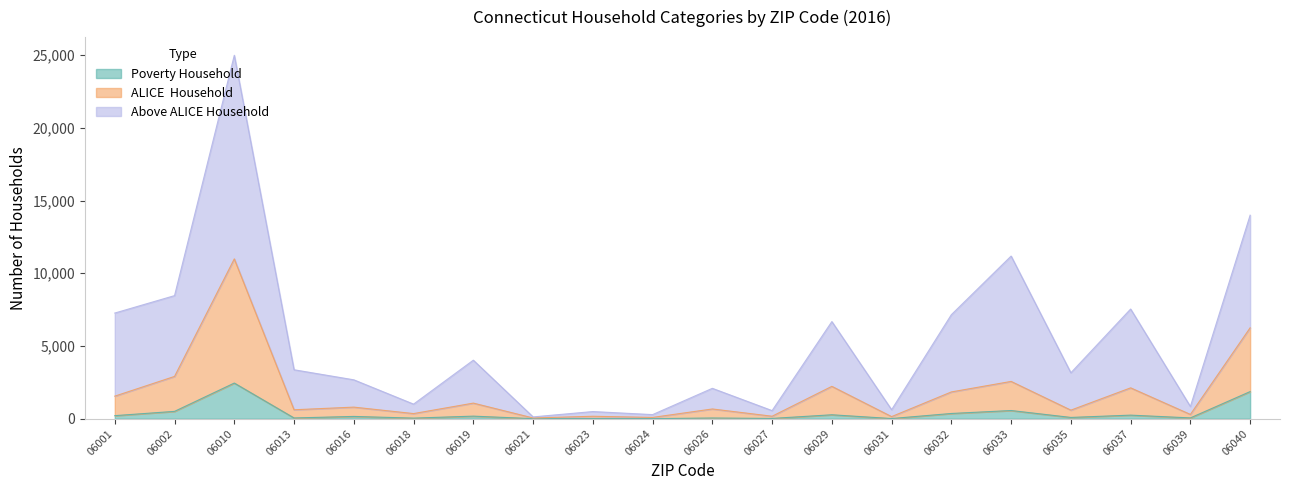

What is the value of the Poverty Household point at the 2nd from the left?

506